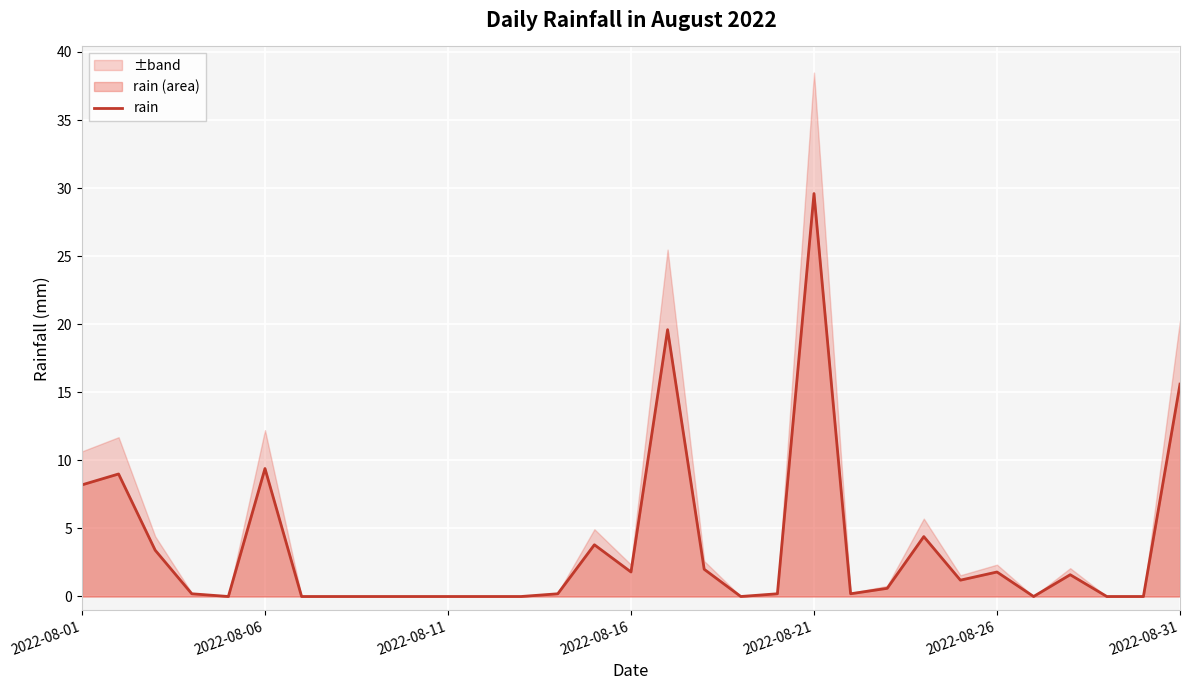

How many interior local valleys (lower than both neighbors) does the data have?

6